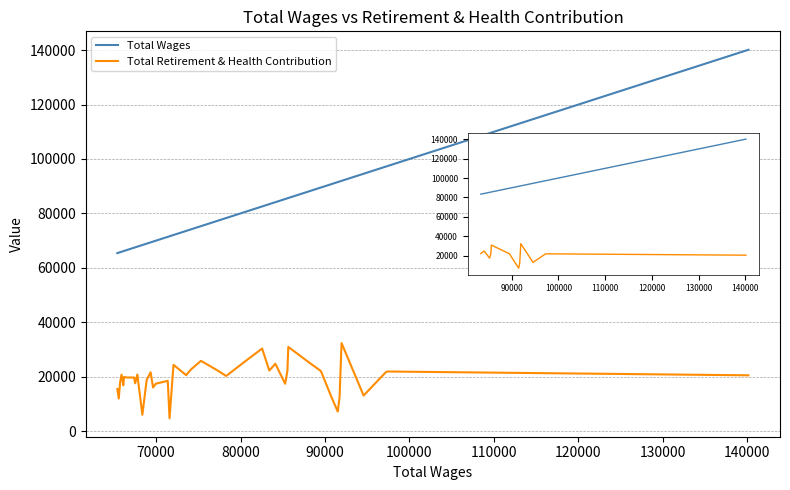

What is the maximum value for Total Retirement & Health Contribution?

32344